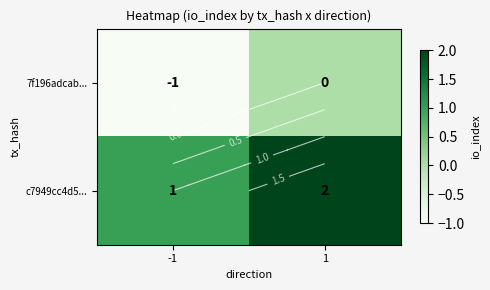

At which category is the sum across all series the highest?

1